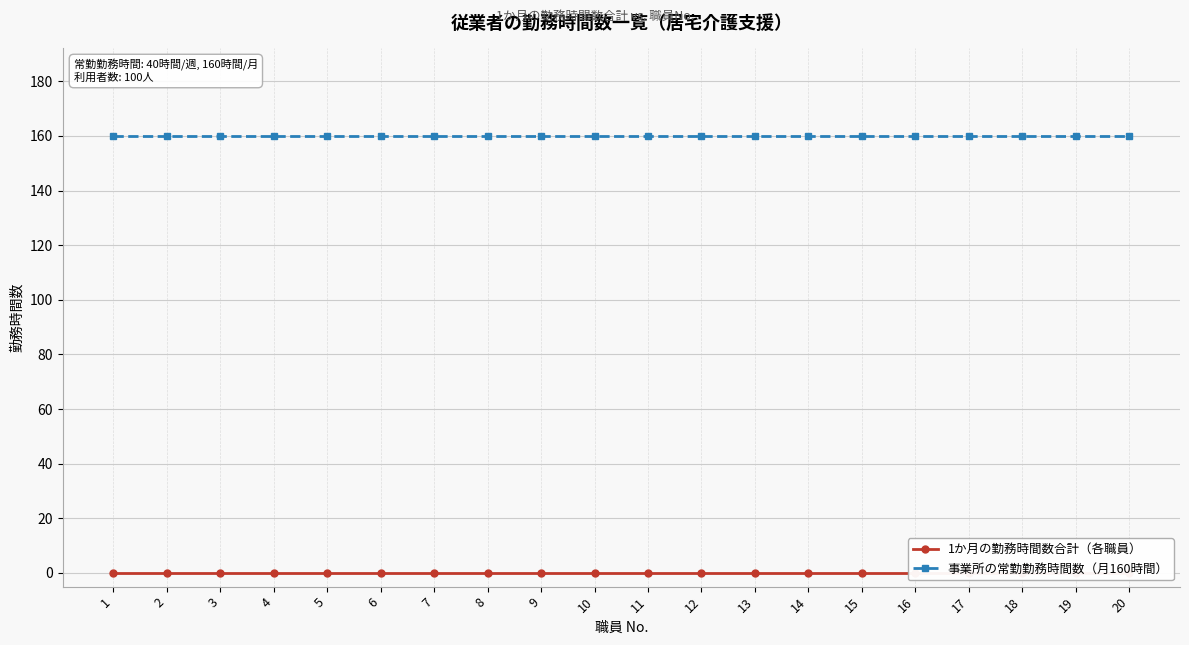

Does the chart have visible grid lines?

Yes